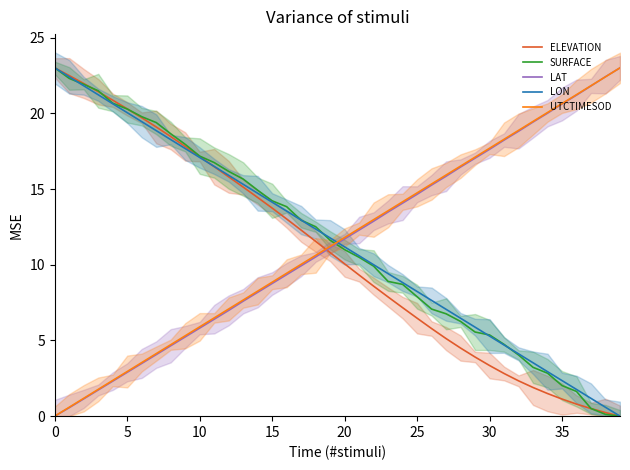

True or false: UTCTIMESOD has a value of 25.8 at 25.

False